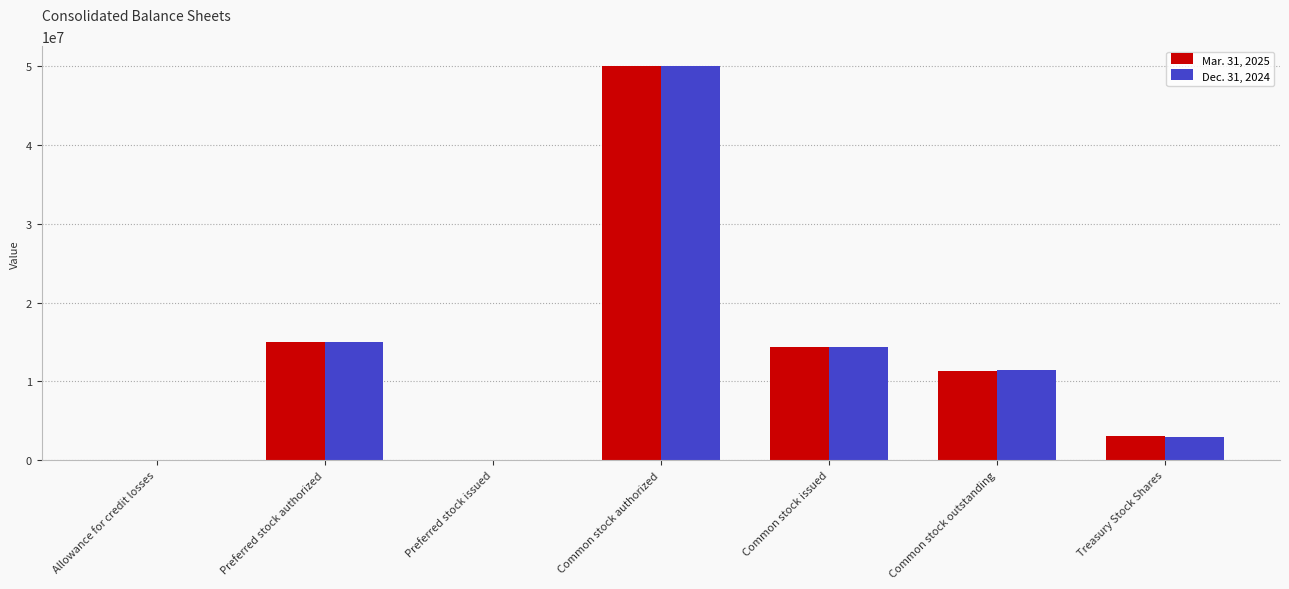

What is the difference between the Mar. 31, 2025 values at Treasury Stock Shares and Allowance for credit losses?

3011430